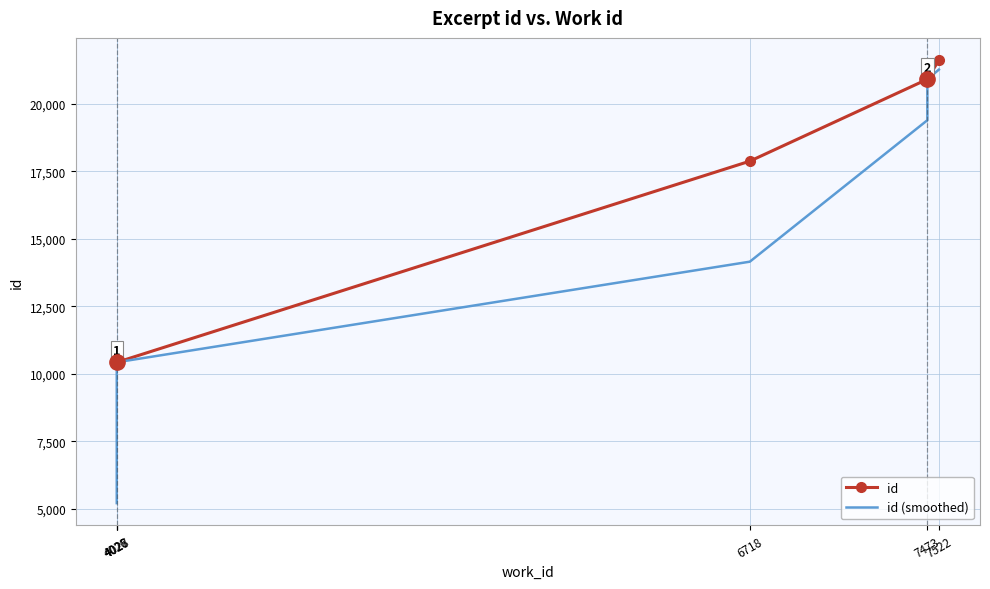

How many lines are shown in the chart?

2